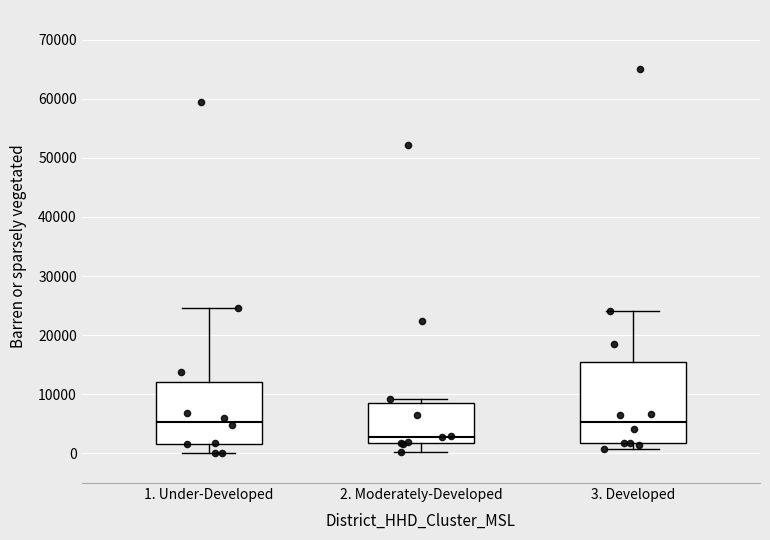

Where does the median line of the box for 2. Moderately-Developed sit on the y-axis? The values are not printed on the chart, so give them approximately, as read against the axis.

3000